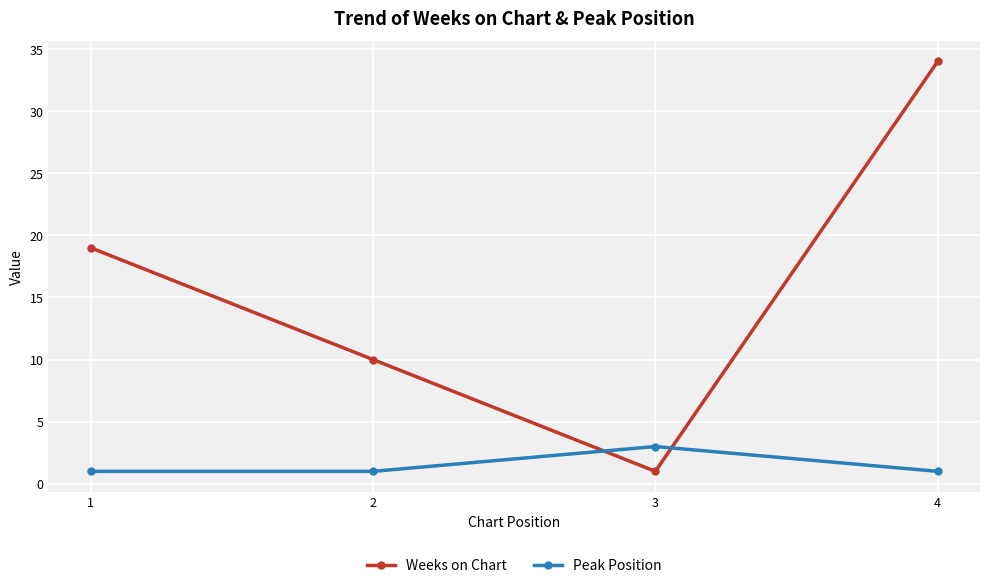

How many lines are shown in the chart?

2